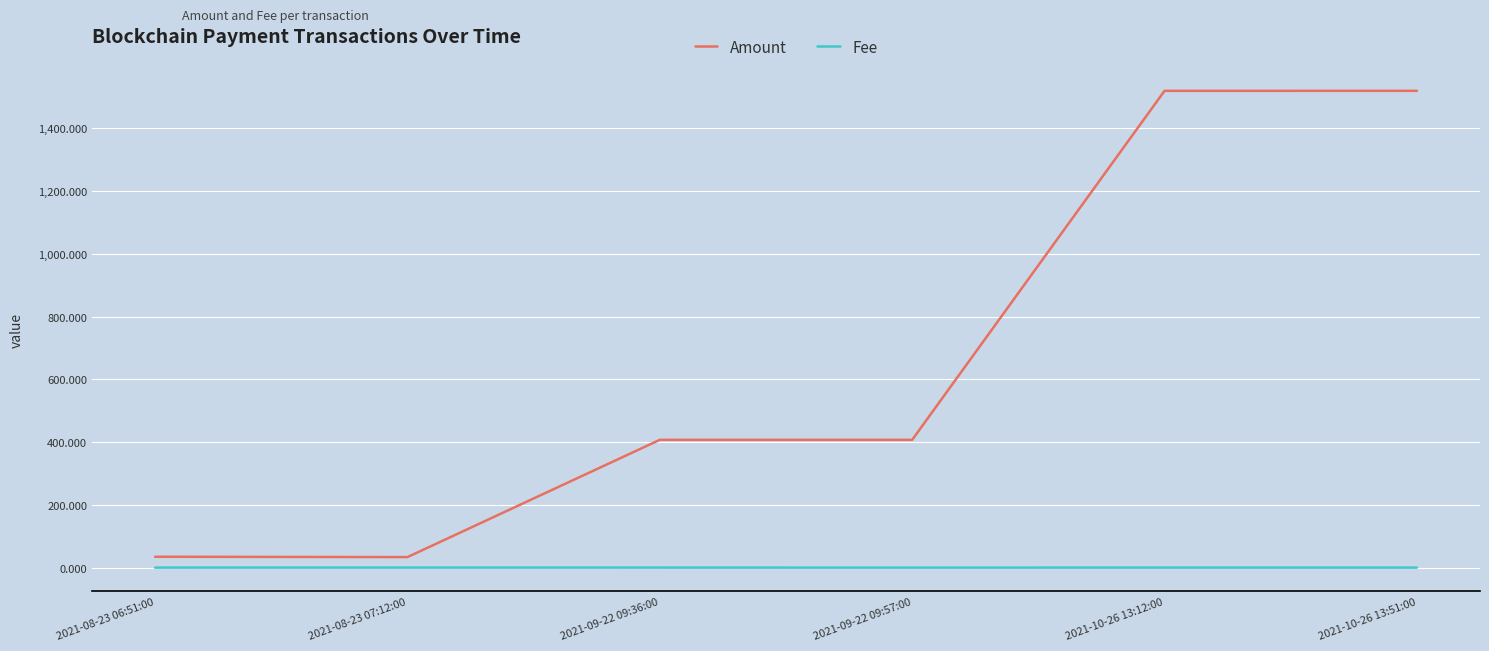

How many Fee values are between 0 and 1?

6